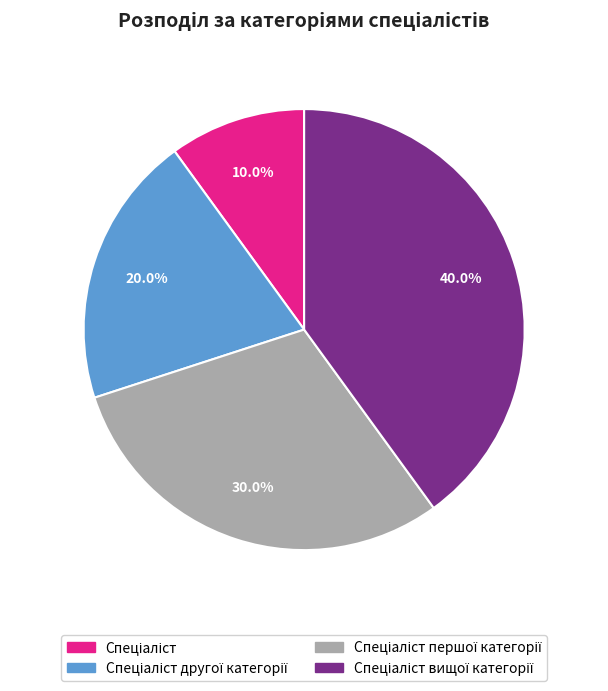

Does any single category account for the majority?

No